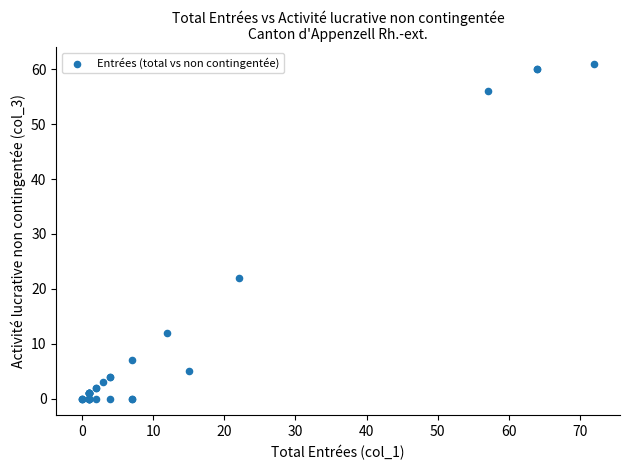

What Y value in the scatter plot is closest to 30?

22